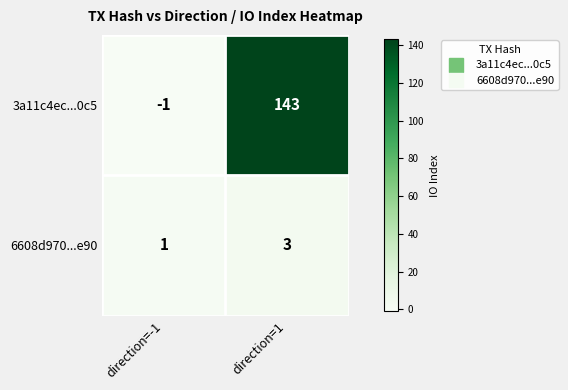

Reading left to right, list all the values displayed in this chart.

3a11c4ec...0c5: direction=-1=-1	direction=1=143
6608d970...e90: direction=-1=1	direction=1=3